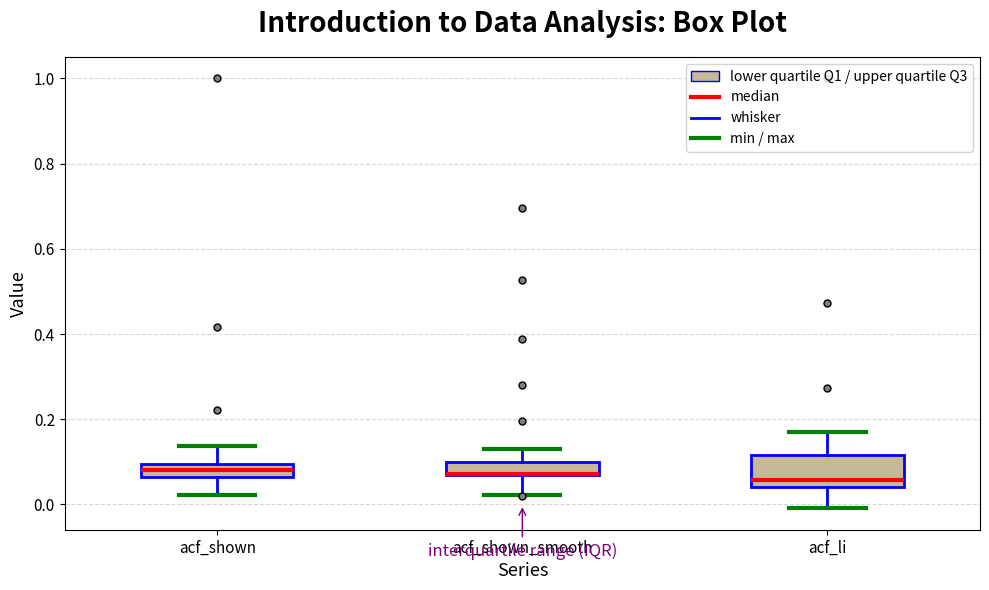

Reading left to right, read every box against the y-axis: the position of its median line, the range the box covers, and the ends of its whiskers. The values are not printed on the chart, so give them approximately, as read against the axis.

acf_shown: median 0.08, box 0.06 to 0.10, whiskers 0.02 to 0.14
acf_shown_smooth: median 0.08 (drawn on the box's lower edge), box 0.06 to 0.10, whiskers 0.02 to 0.14
acf_li: median 0.06, box 0.04 to 0.12, whiskers 0.00 to 0.16